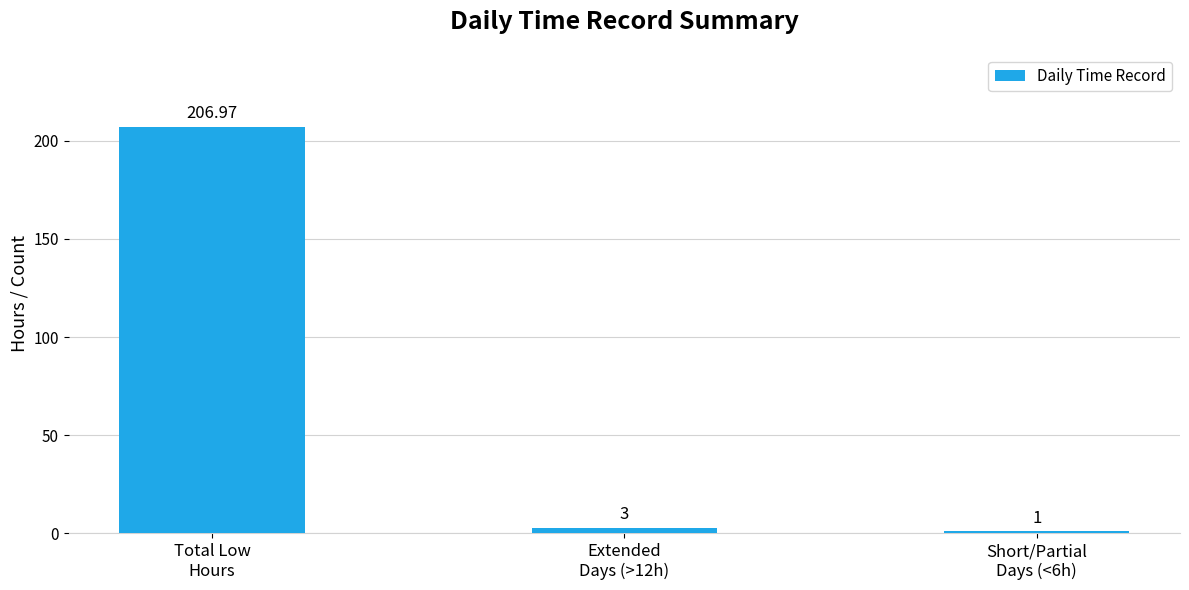

Where is the data nearest to the value 103?

Extended
Days (>12h)